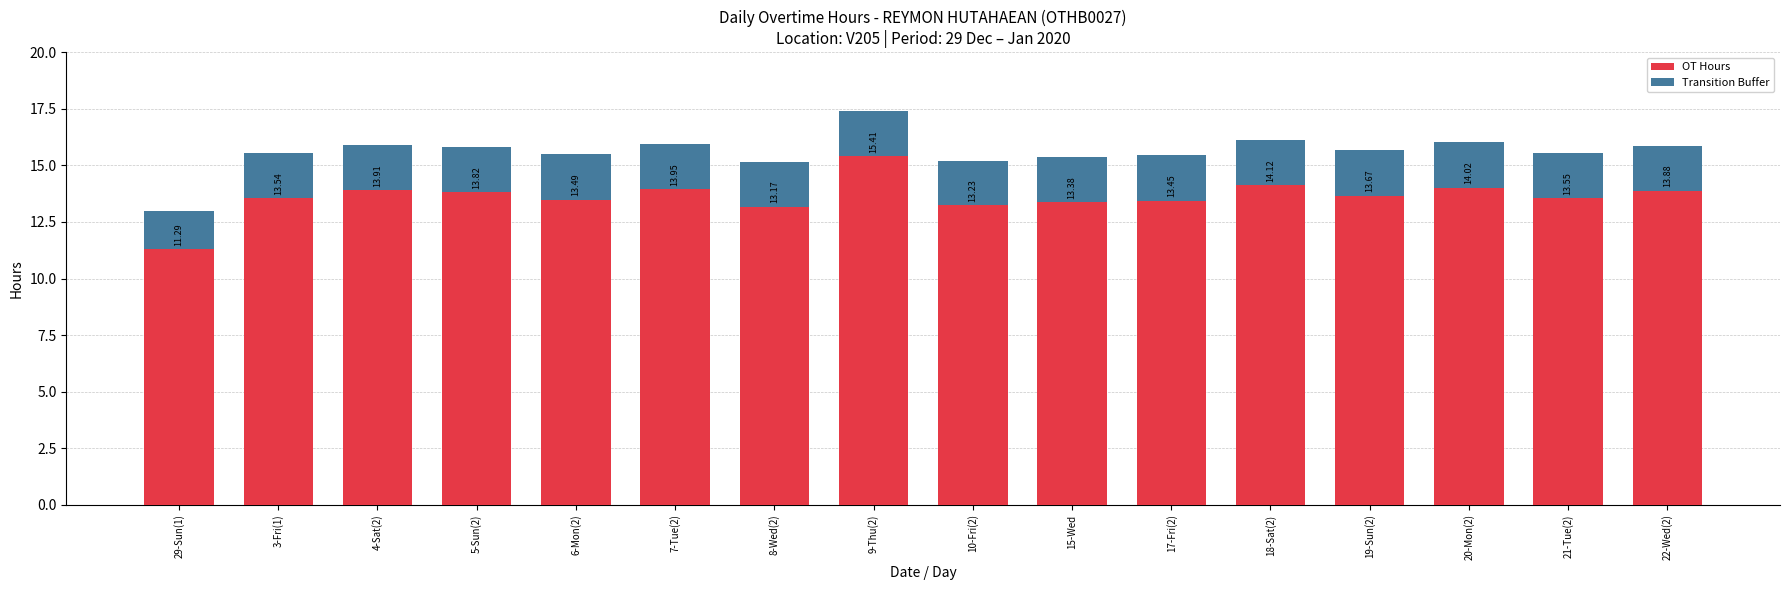

At which label is OT Hours closest to 13?

8-Wed(2)